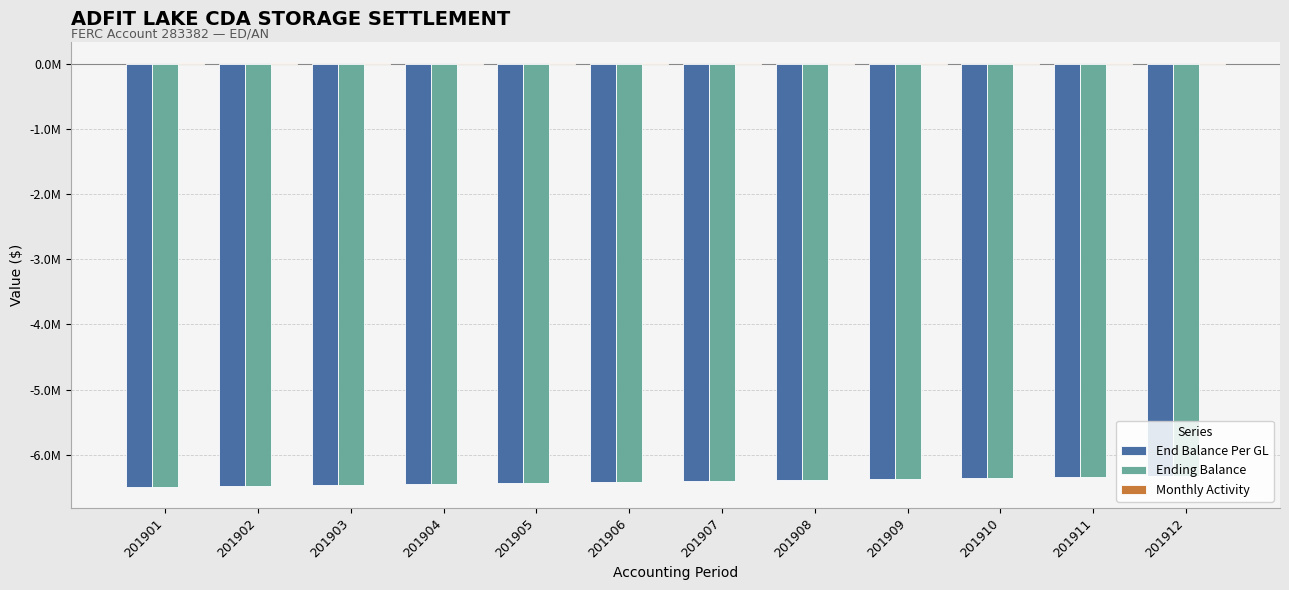

How many groups of bars are there?

12